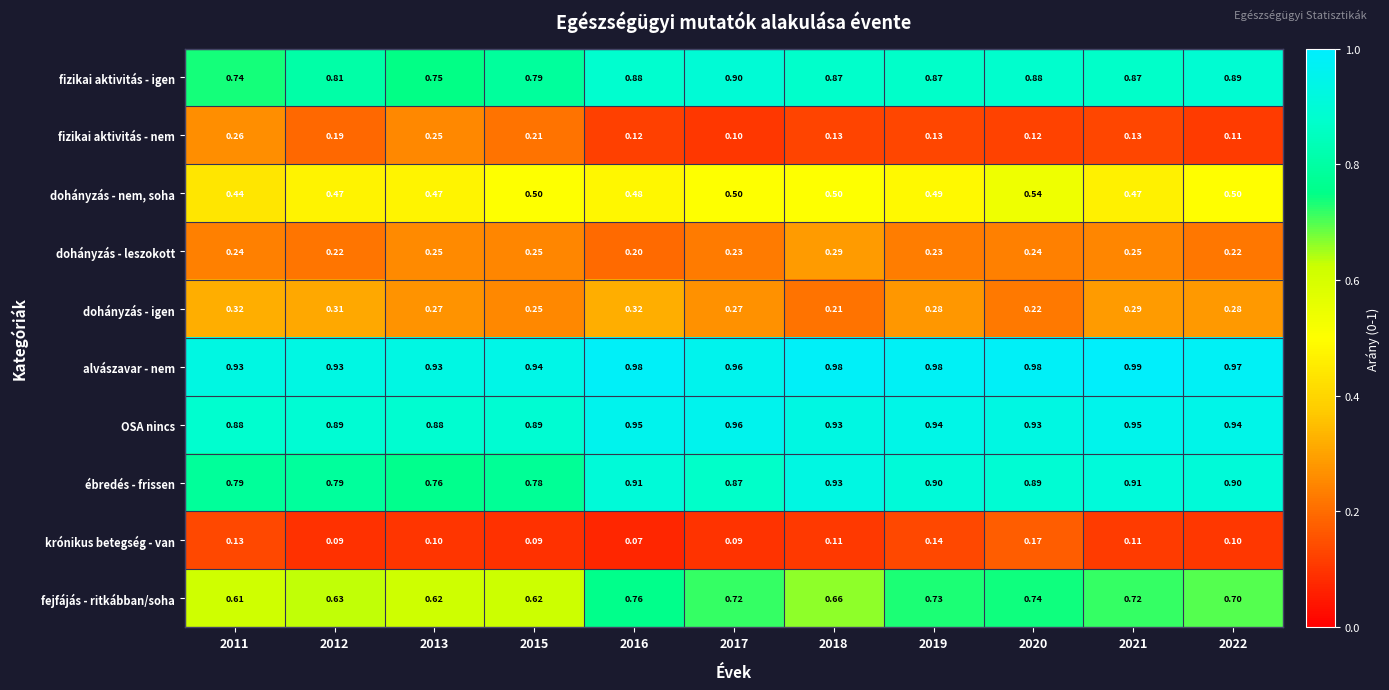

Is the value of dohányzás - nem, soha at 2013 greater than the value of fizikai aktivitás - nem at 2018?

Yes